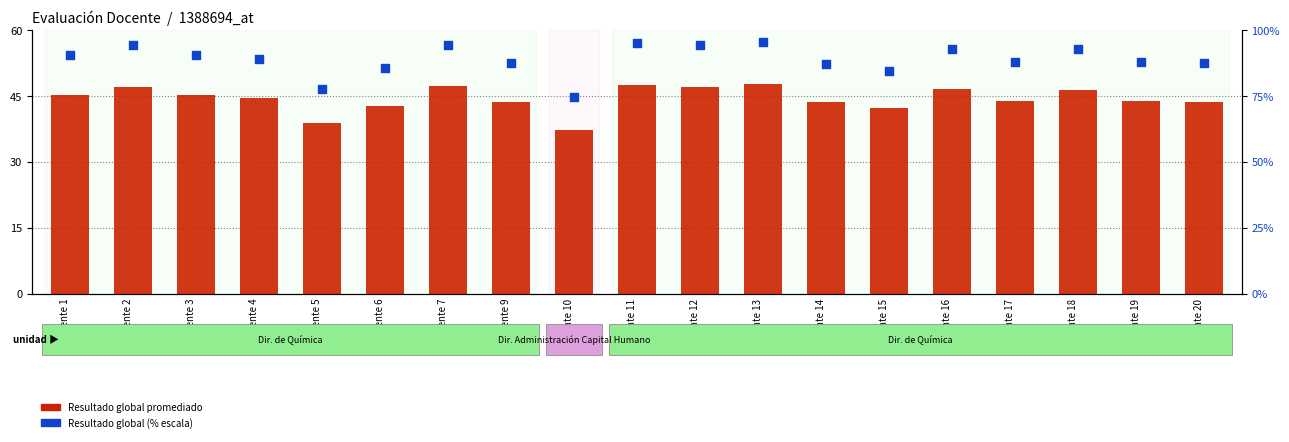

What are all the series names shown in the legend?

Resultado global promediado, Resultado global (% escala)